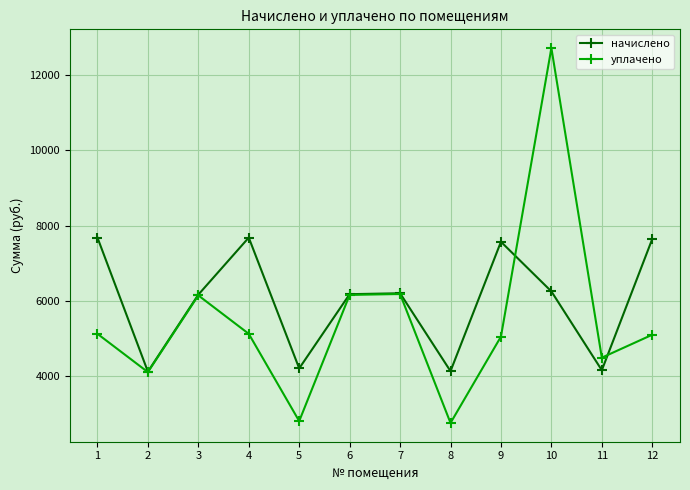

What is the highest value of the начислено series?

7682.6